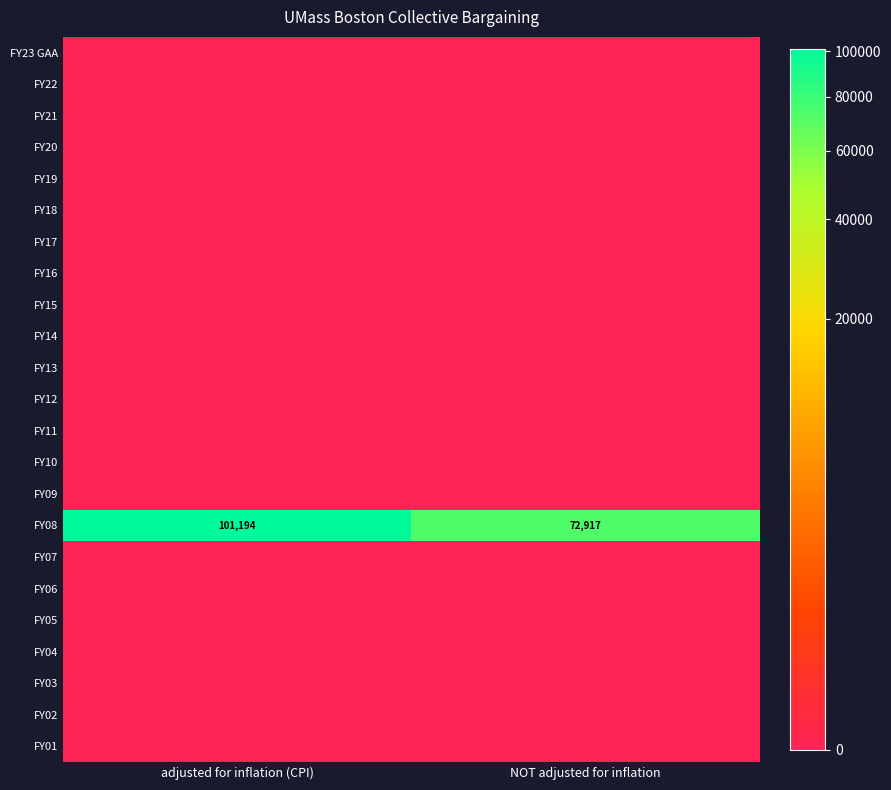

At how many categories does at least one series exceed 60429?

2